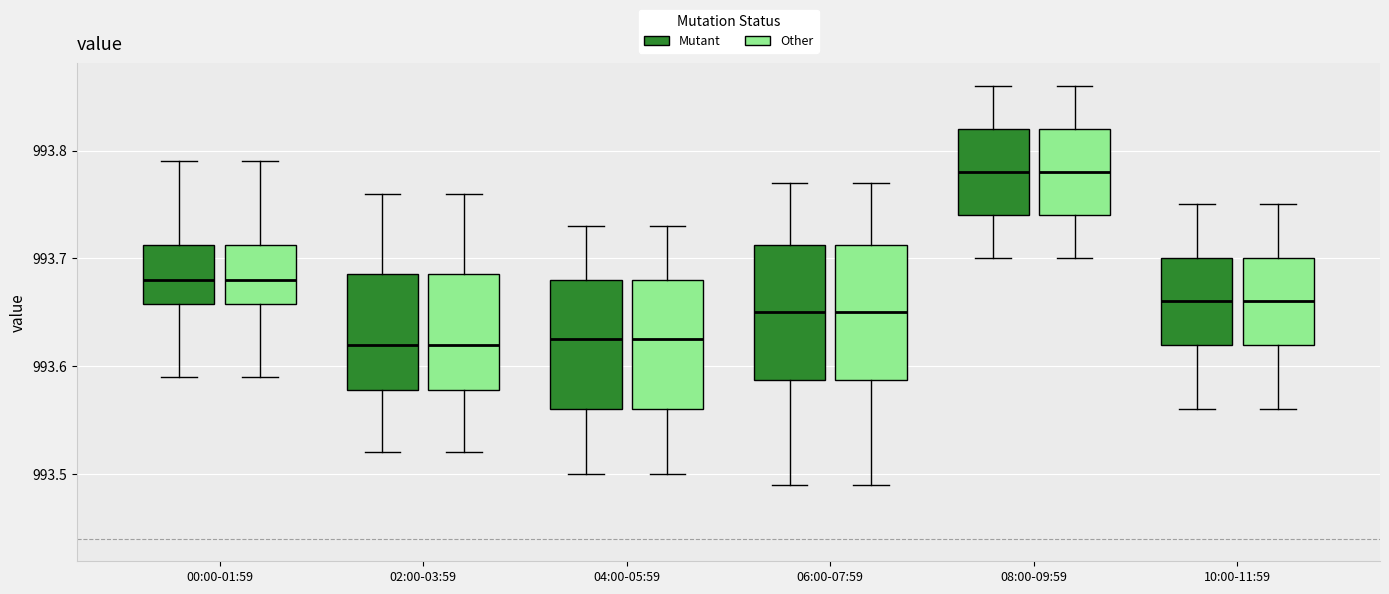

Where does the median line of the box for 04:00-05:59 (Other) sit on the y-axis? The values are not printed on the chart, so give them approximately, as read against the axis.

993.63